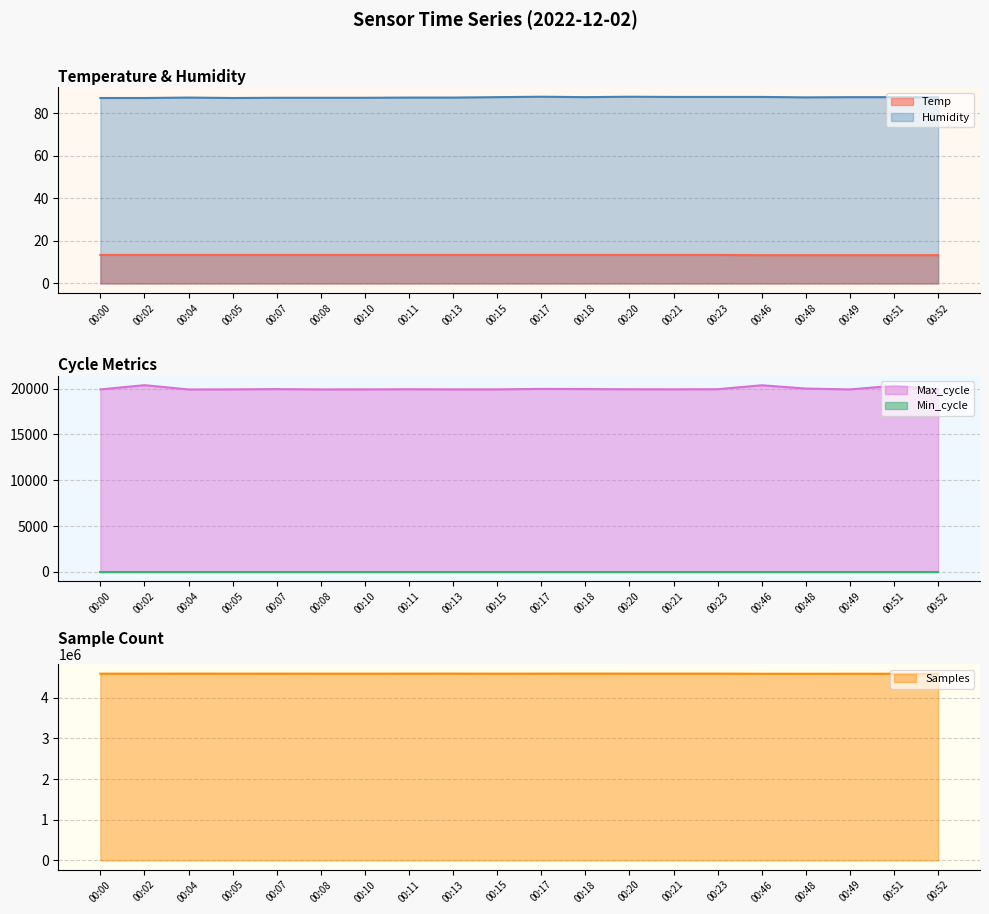

True or false: Humidity and Temp intersect in this chart.

False